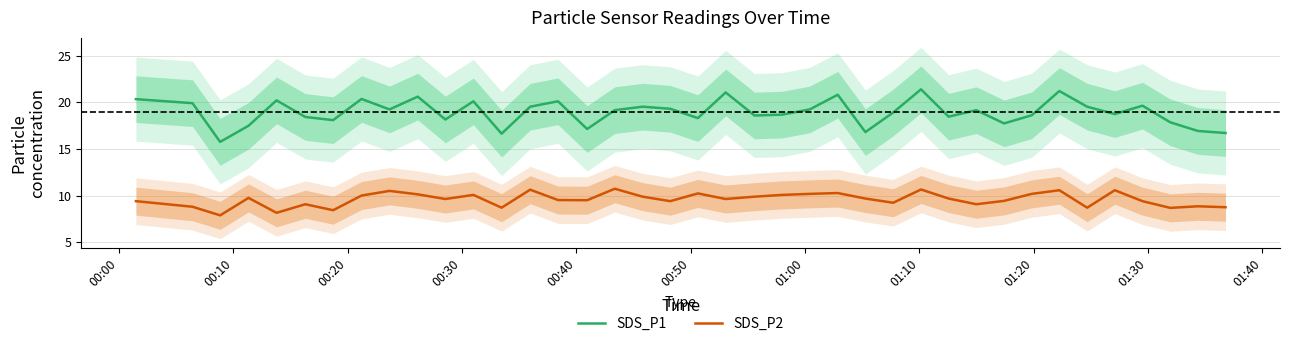

True or false: SDS_P1 and SDS_P2 intersect in this chart.

False